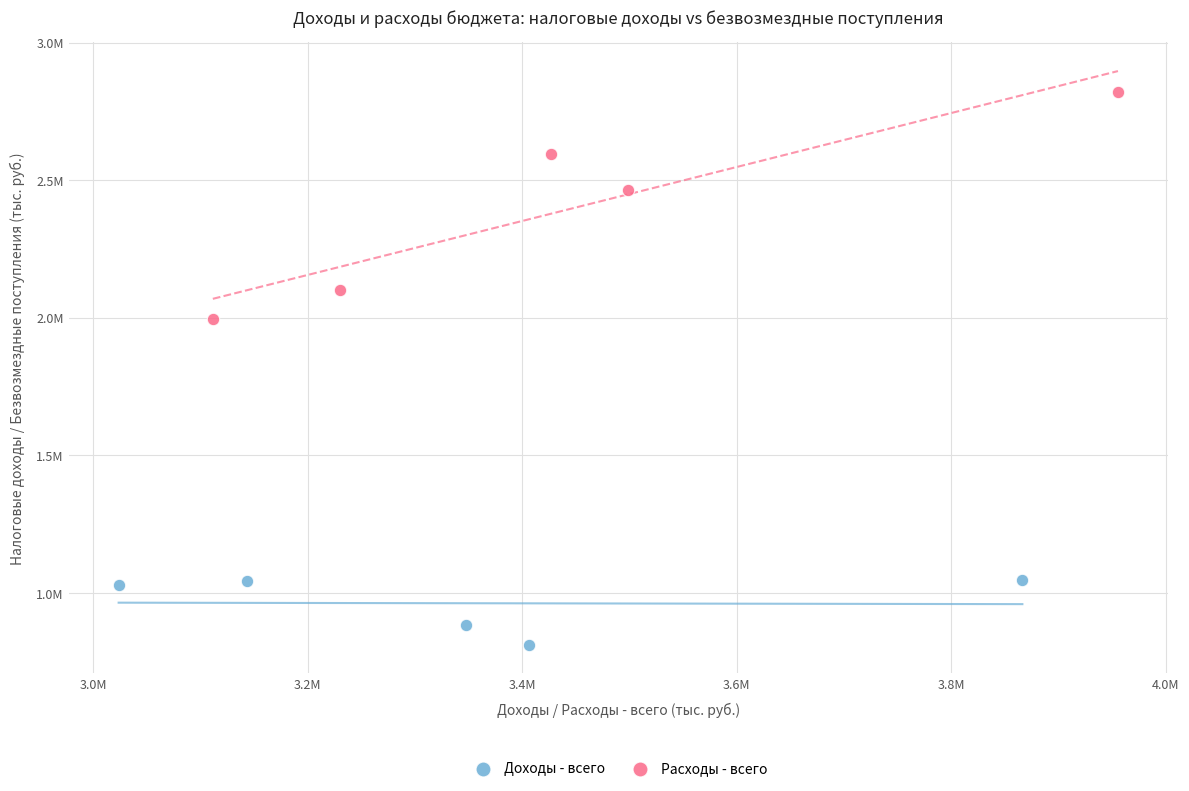

What are all the series names shown in the legend?

Доходы - всего, Расходы - всего